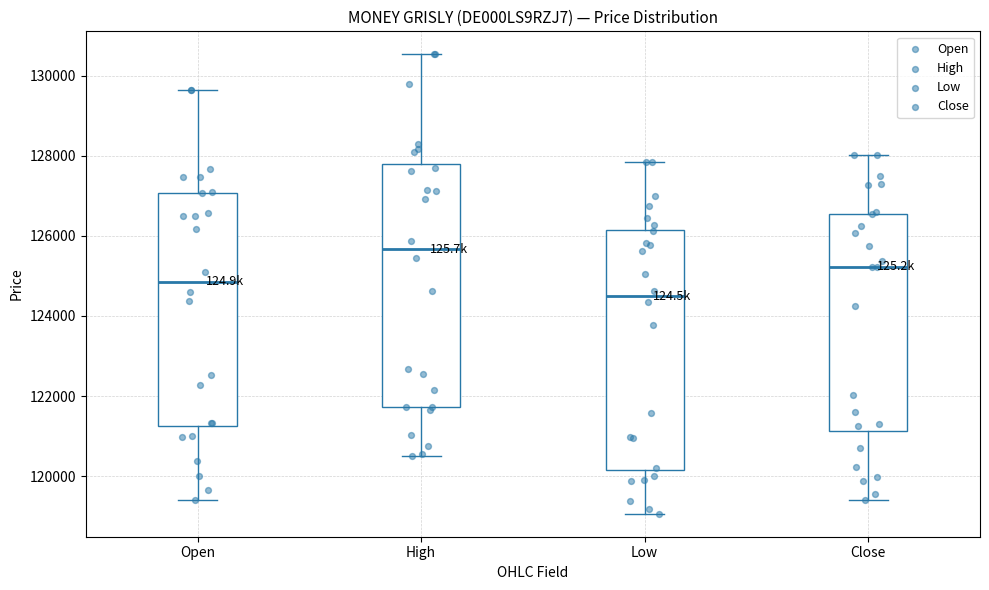

Reading left to right, read every box against the y-axis: the position of its median line, the range the box covers, and the ends of its whiskers. The values are not printed on the chart, so give them approximately, as read against the axis.

Open: median 124800, box 121200 to 127000, whiskers 119400 to 129600
High: median 125600, box 121800 to 127800, whiskers 120600 to 130600
Low: median 124400, box 120200 to 126200, whiskers 119000 to 127800
Close: median 125200, box 121200 to 126600, whiskers 119400 to 128000